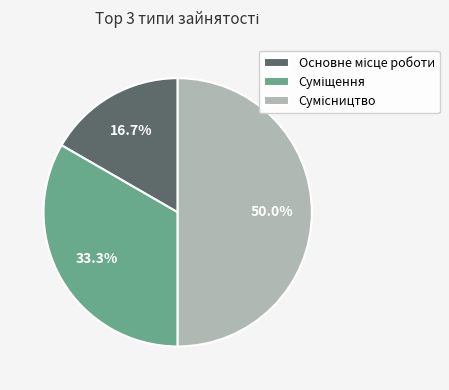

What percentage do Суміщення and Сумісництво together represent?

83.3%